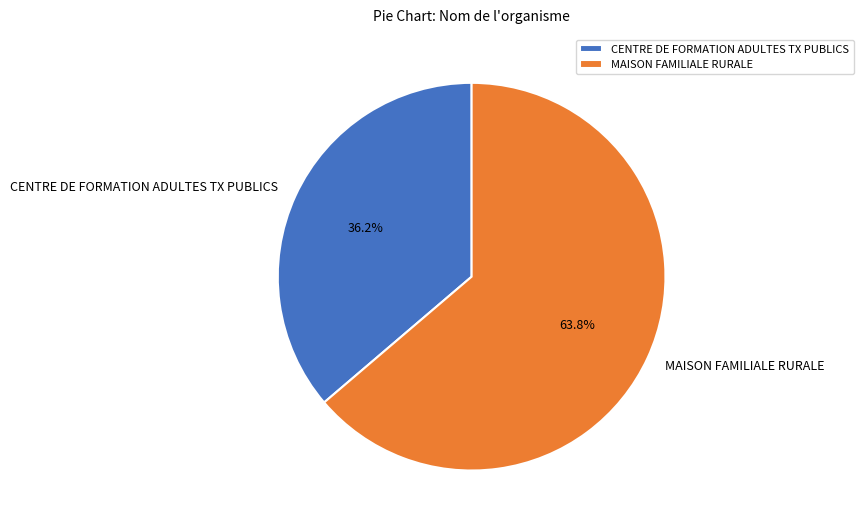

True or false: CENTRE DE FORMATION ADULTES TX PUBLICS accounts for 43% of the total.

False